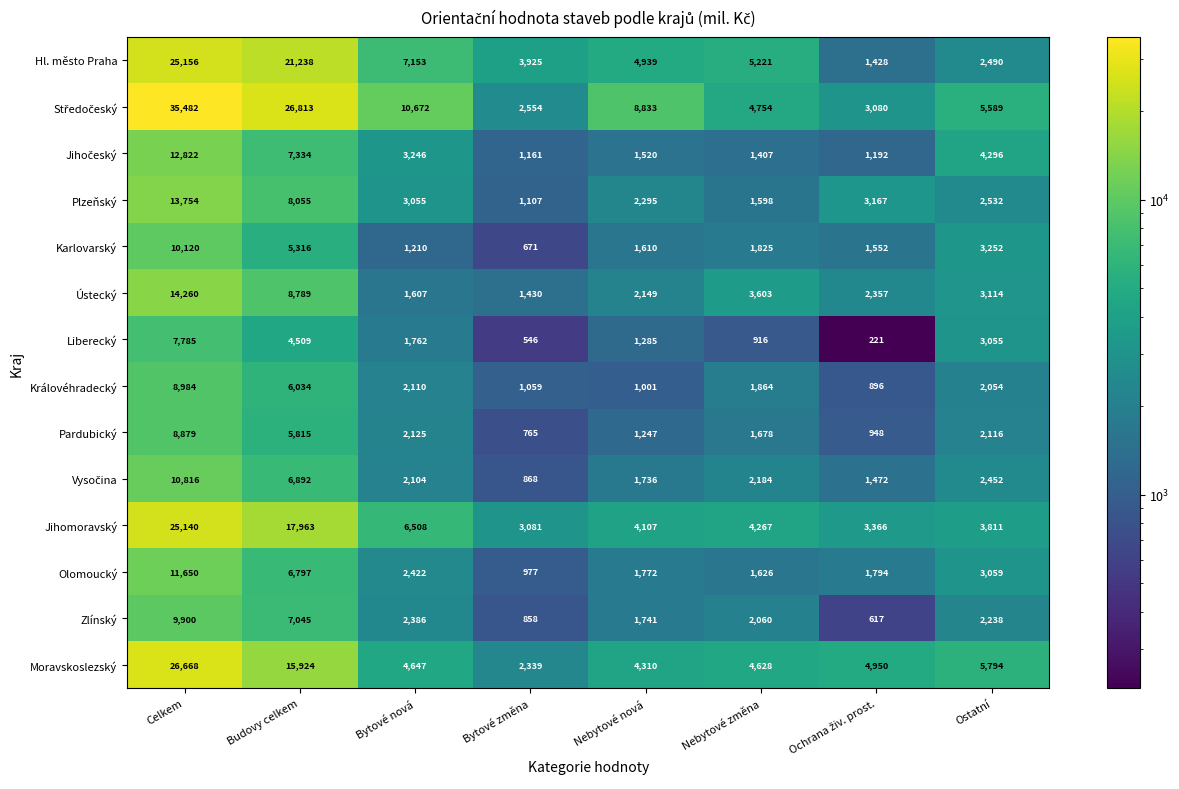

What is the spread (max minus min) of values at Bytové změna?

3379